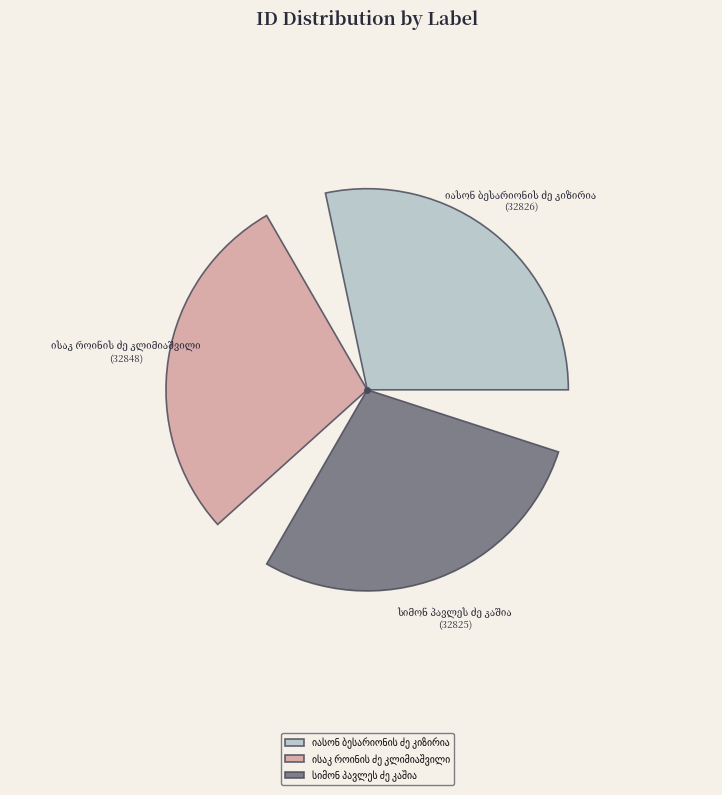

What is the total percentage of იასონ ბესარიონის ძე კიზირია and ისაკ როინის ძე კლიმიაშვილი?

66.7%